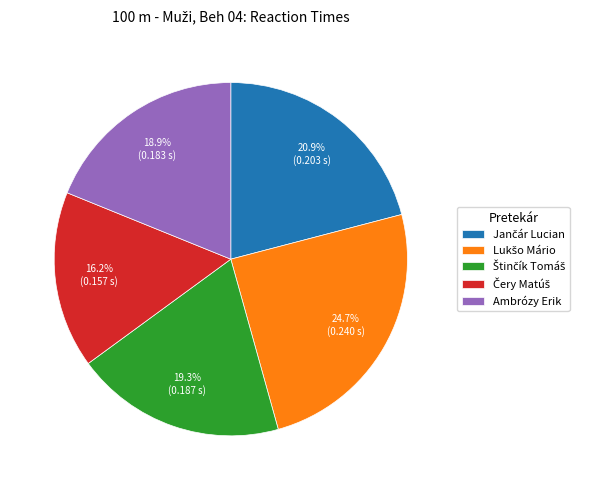

Does any single category account for the majority?

No